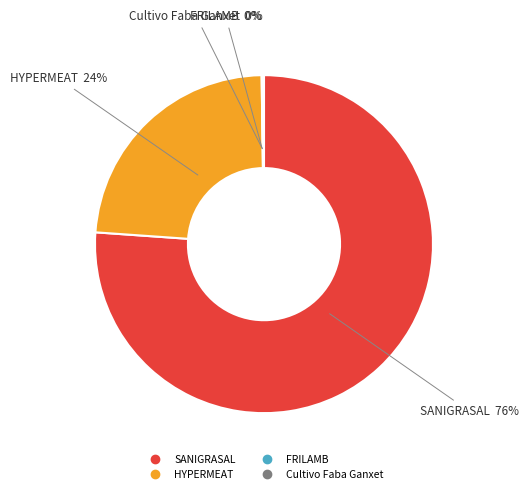

Combined, do HYPERMEAT and SANIGRASAL account for over 50%?

Yes